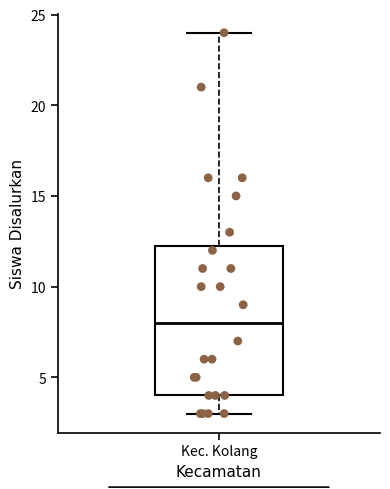

Read this box plot against the y-axis: the position of the median line, the range covered by the box, and the ends of both whiskers. The values are not printed on the chart, so give them approximately, as read against the axis.

median 8.0, box 4.0 to 12.5, whiskers 3.0 to 24.0